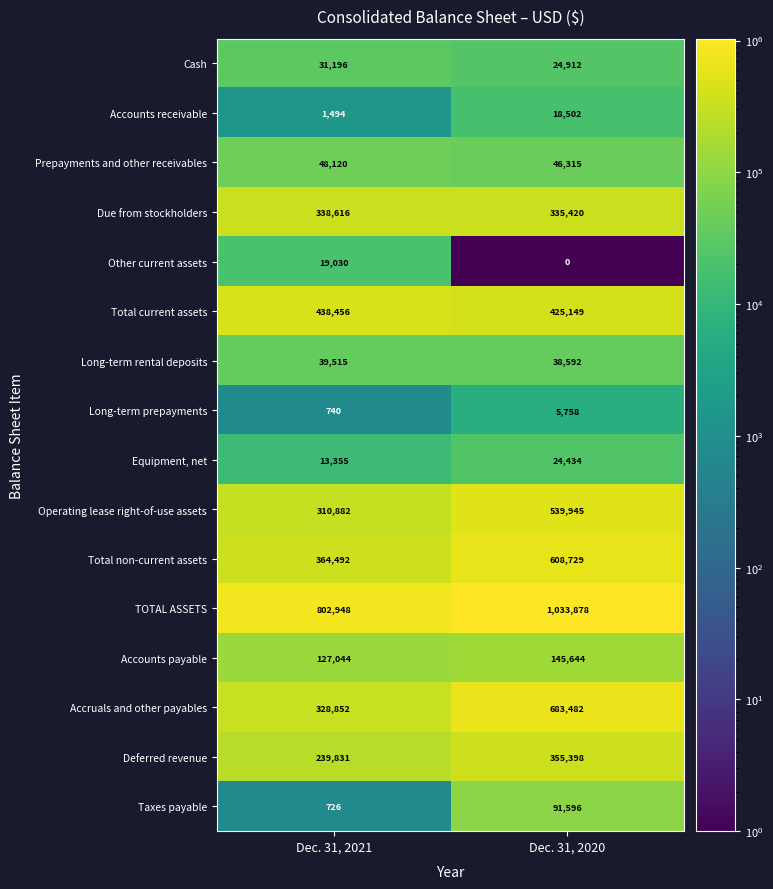

Rank the series at Dec. 31, 2021 from highest to lowest value.

TOTAL ASSETS, Total current assets, Total non-current assets, Due from stockholders, Accruals and other payables, Operating lease right-of-use assets, Deferred revenue, Accounts payable, Prepayments and other receivables, Long-term rental deposits, Cash, Other current assets, Equipment, net, Accounts receivable, Long-term prepayments, Taxes payable